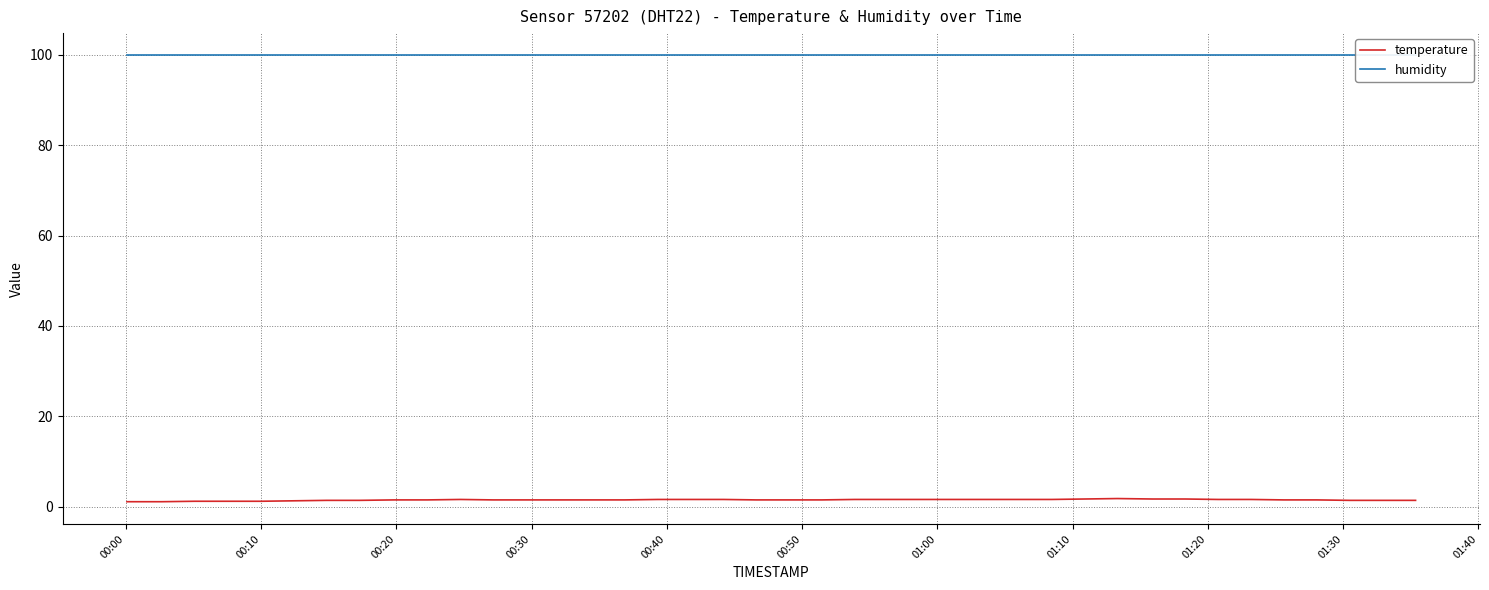

Rank the series by their maximum value, from lowest to highest.

temperature, humidity